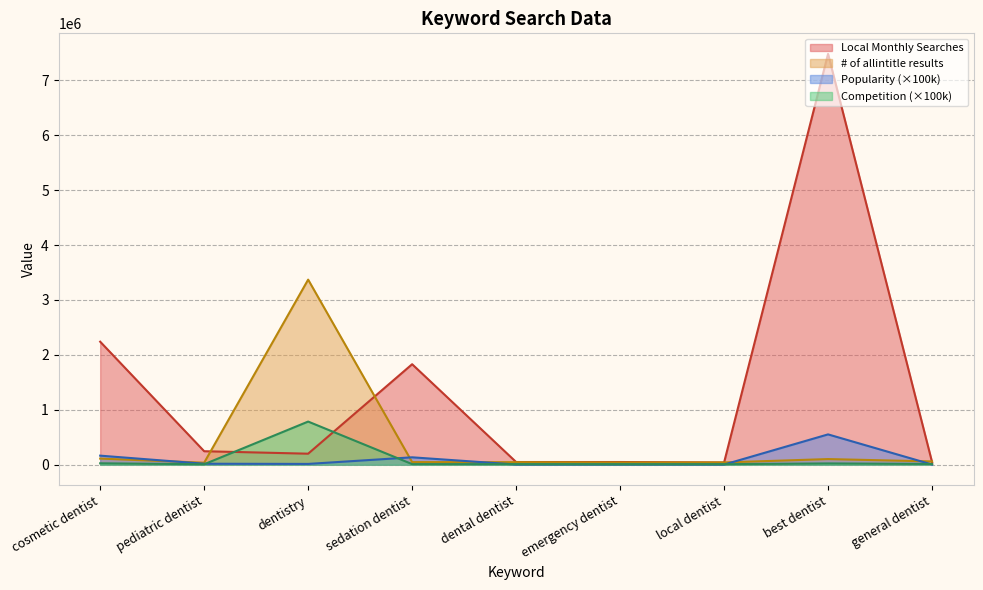

How many times do # of allintitle results and Local Monthly Searches cross each other?

5